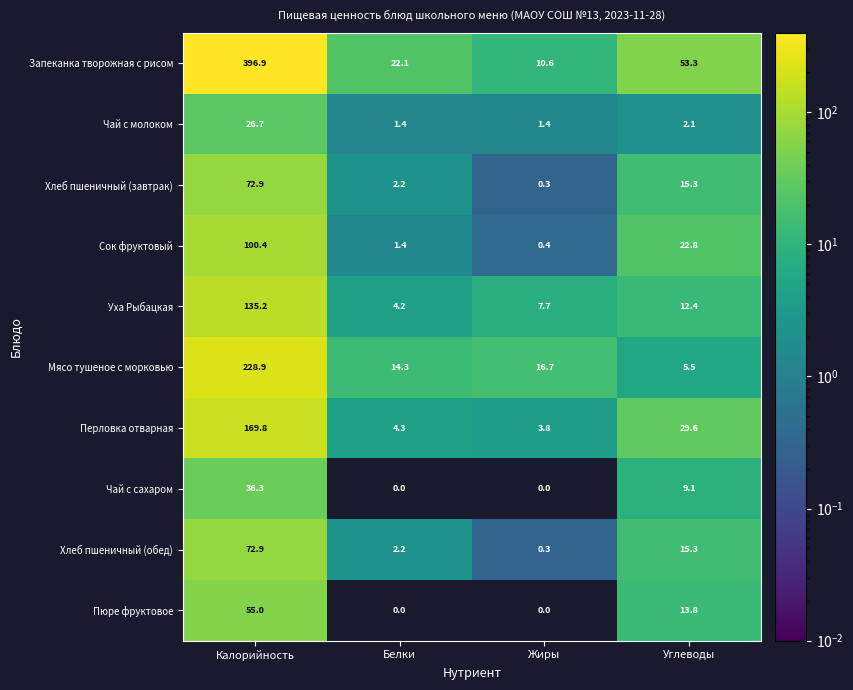

What is the maximum value for Уха Рыбацкая?

135.2